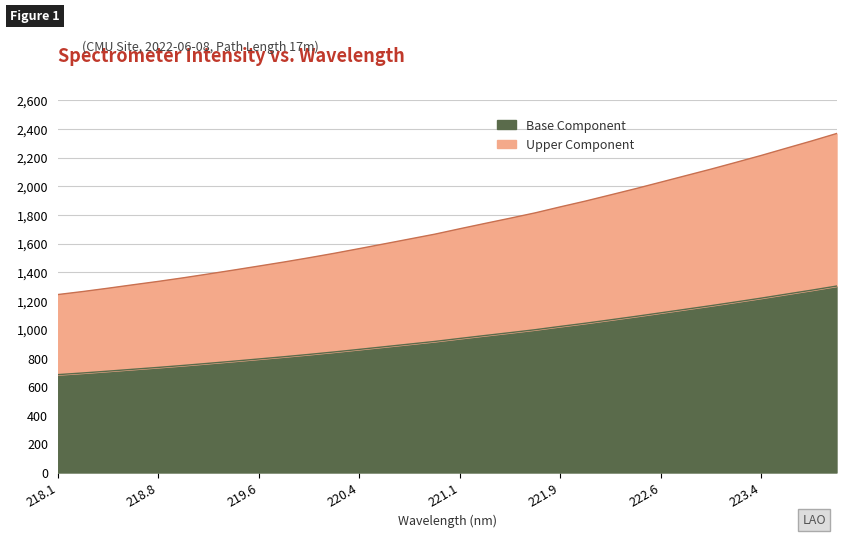

What is the difference between the maximum and minimum values?

618.8